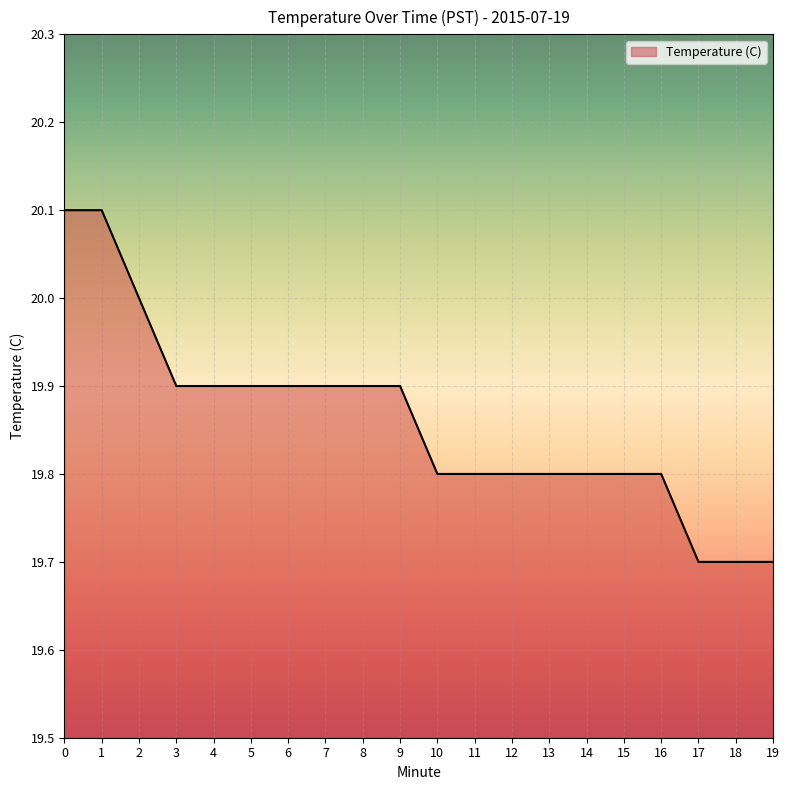

Reading left to right, transcribe all the data shown in this chart.

20.1	20.1	20.0	19.9	19.9	19.9	19.9	19.9	19.9	19.9	19.8	19.8	19.8	19.8	19.8	19.8	19.8	19.7	19.7	19.7